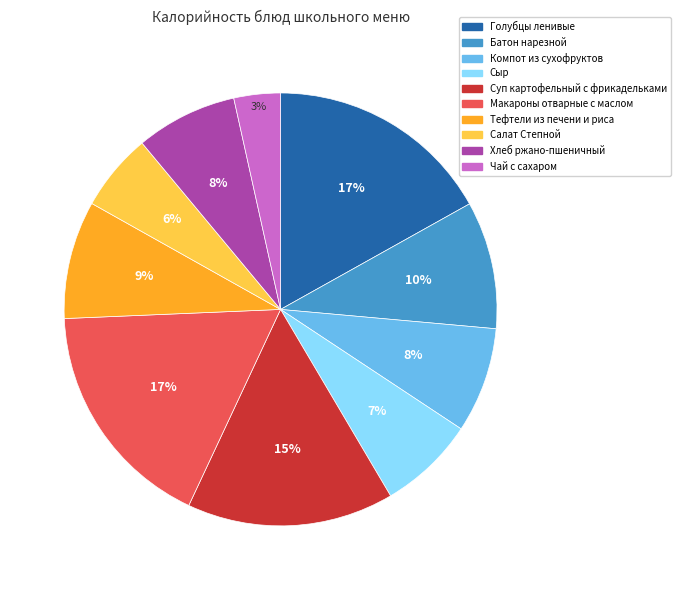

Which slice is the smallest?

Чай с сахаром